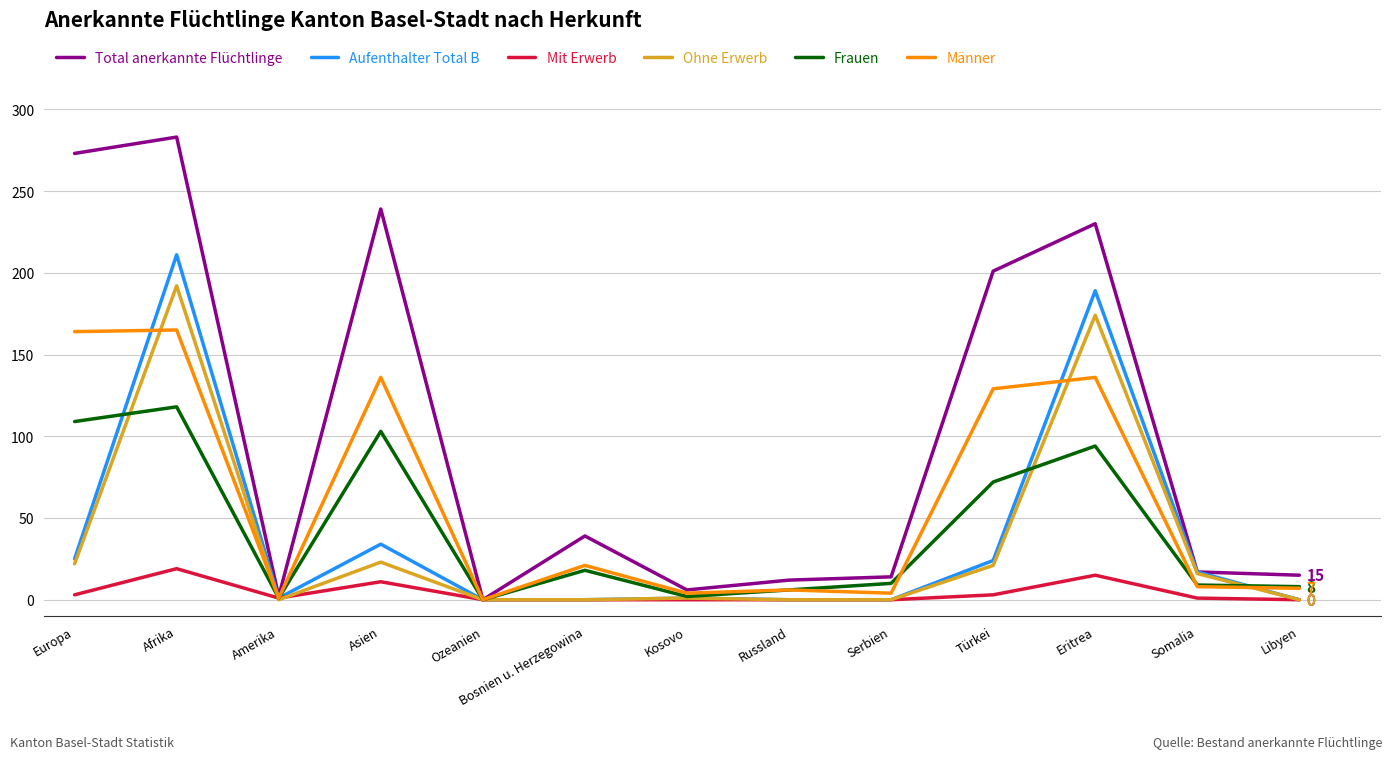

What is the spread (max minus min) of values at Libyen?

15